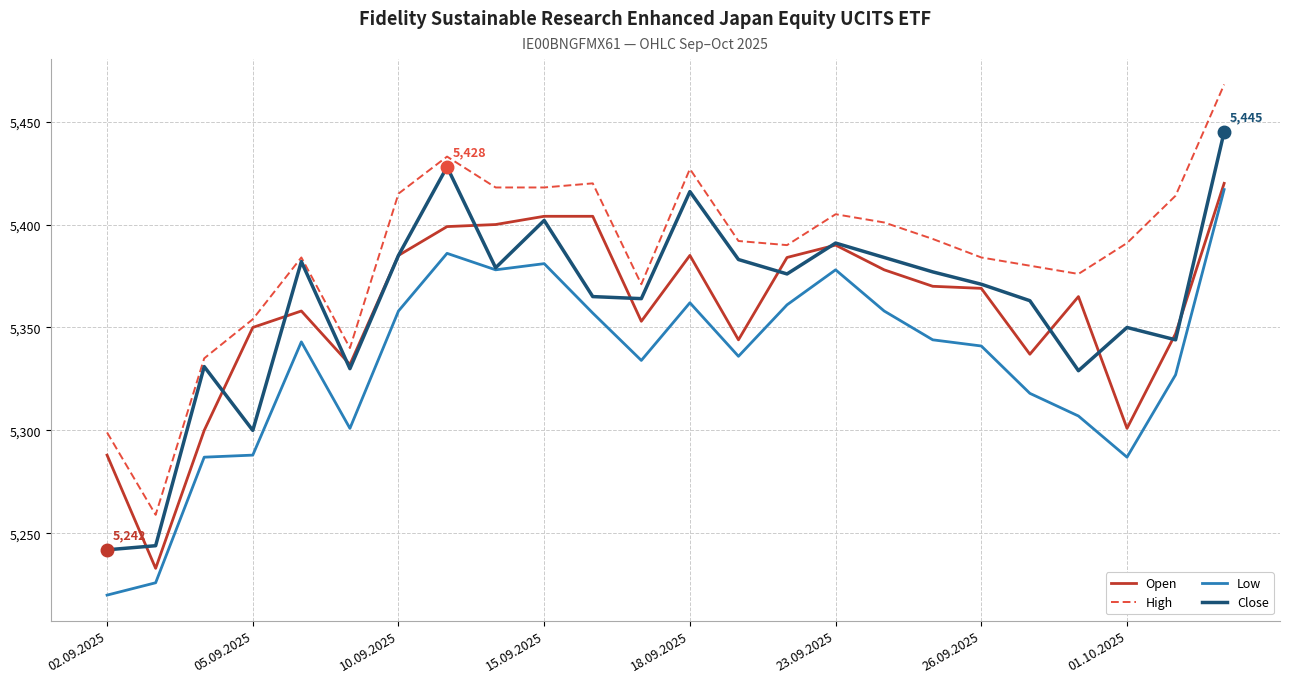

Which series has the largest total across all categories?

High